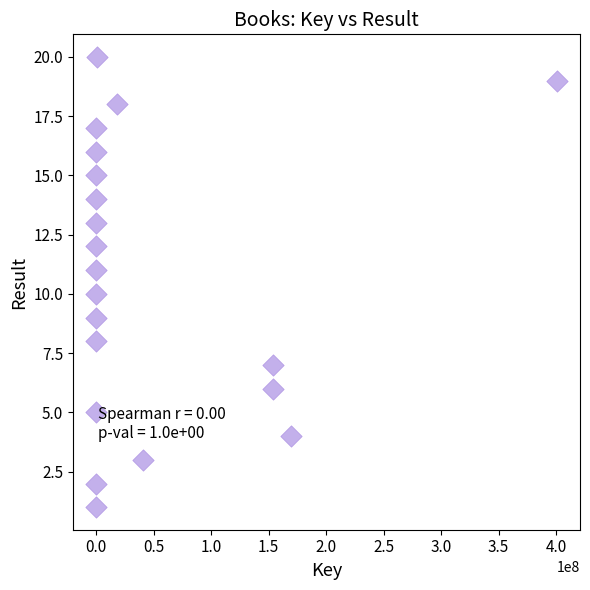

What is the range of Y values (max minus min)?

19